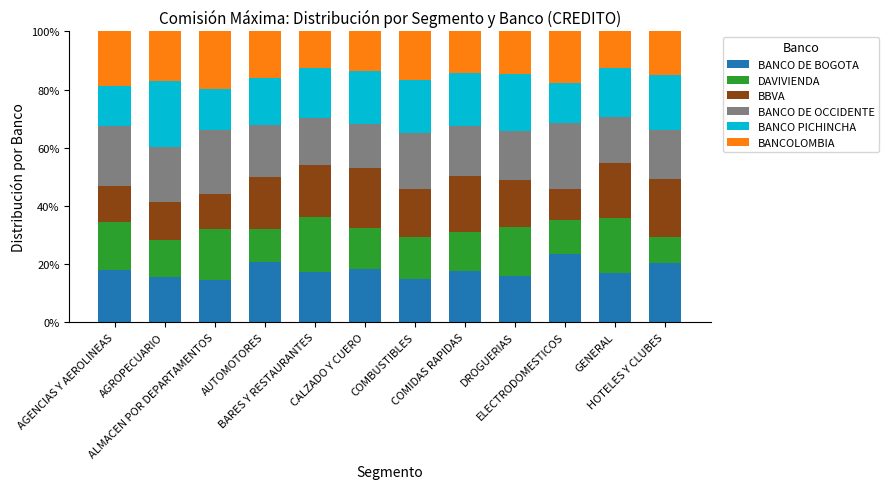

Are the bars grouped side by side (vs. stacked)?

No